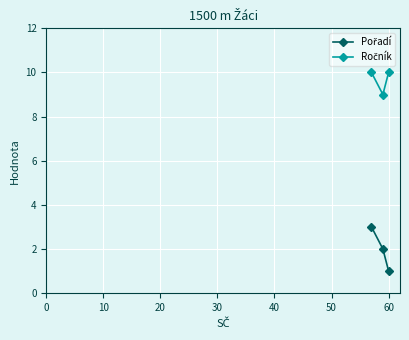

Is it true that Ročník equals 12 at 10?

False